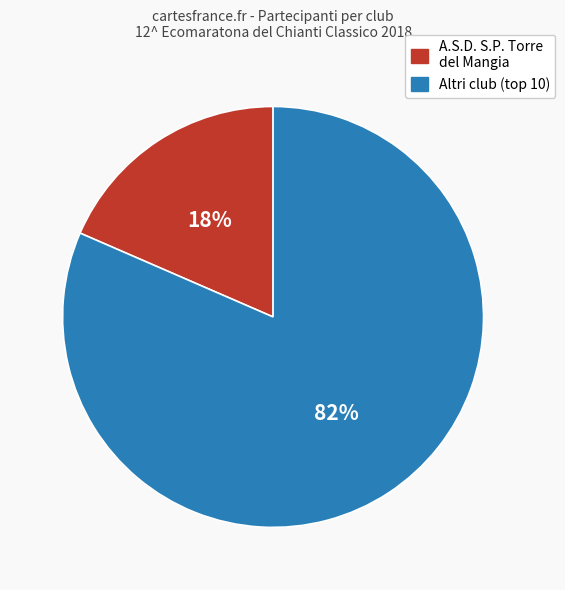

Is there a majority slice in this chart?

Yes